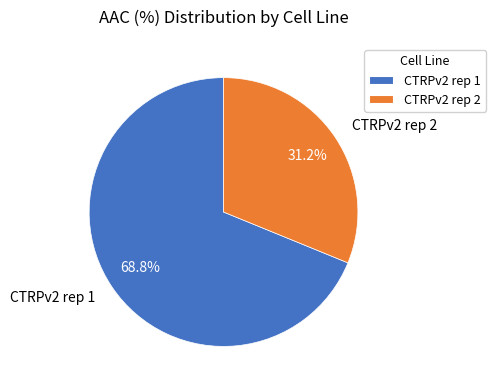

Count the number of slices in the pie.

2